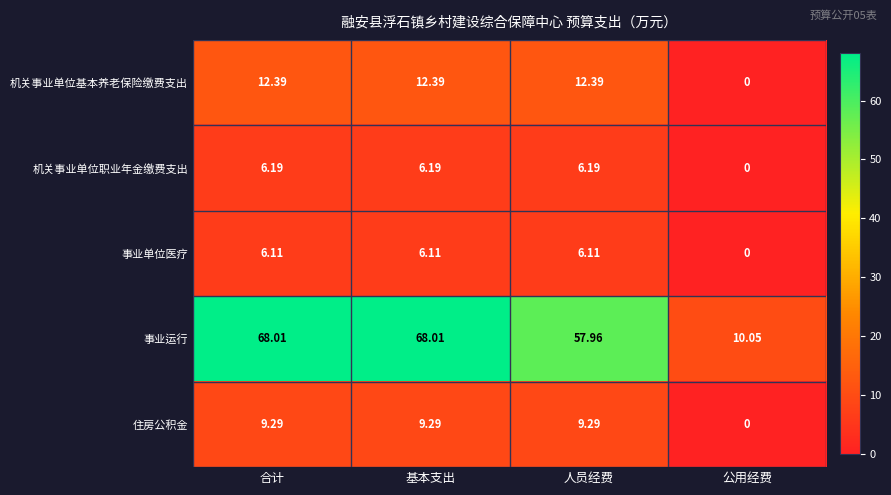

At which label does 事业单位医疗 first exceed 6?

合计